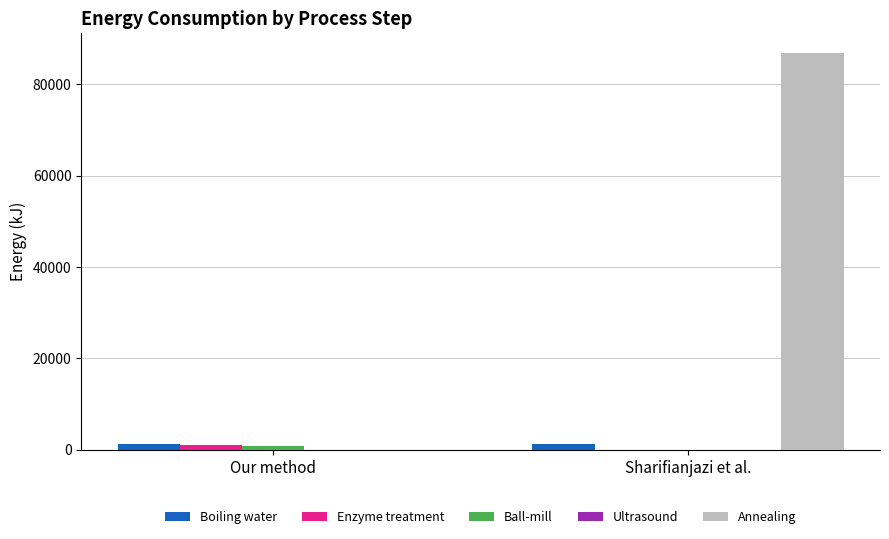

At which category is the sum across all series the highest?

Sharifianjazi et al.